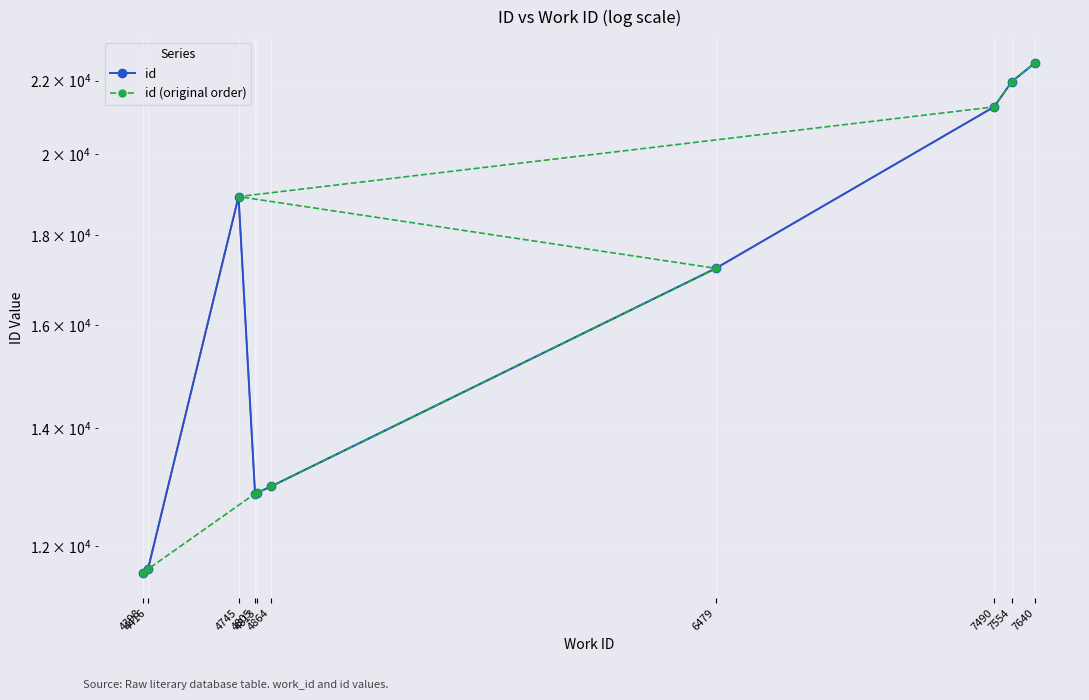

What is the average value of the id (original order) series?

16386